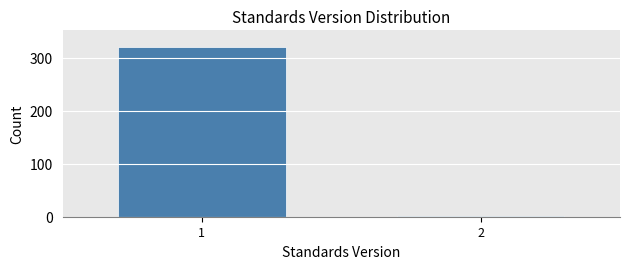

Reading left to right, transcribe all the data shown in this chart.

1=320	2=2